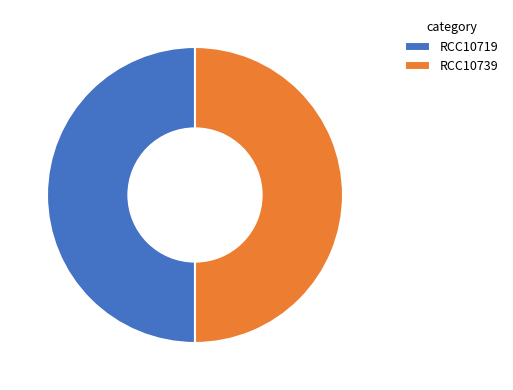

Approximately how many times larger is the value at RCC10719 compared to RCC10739?

1.0